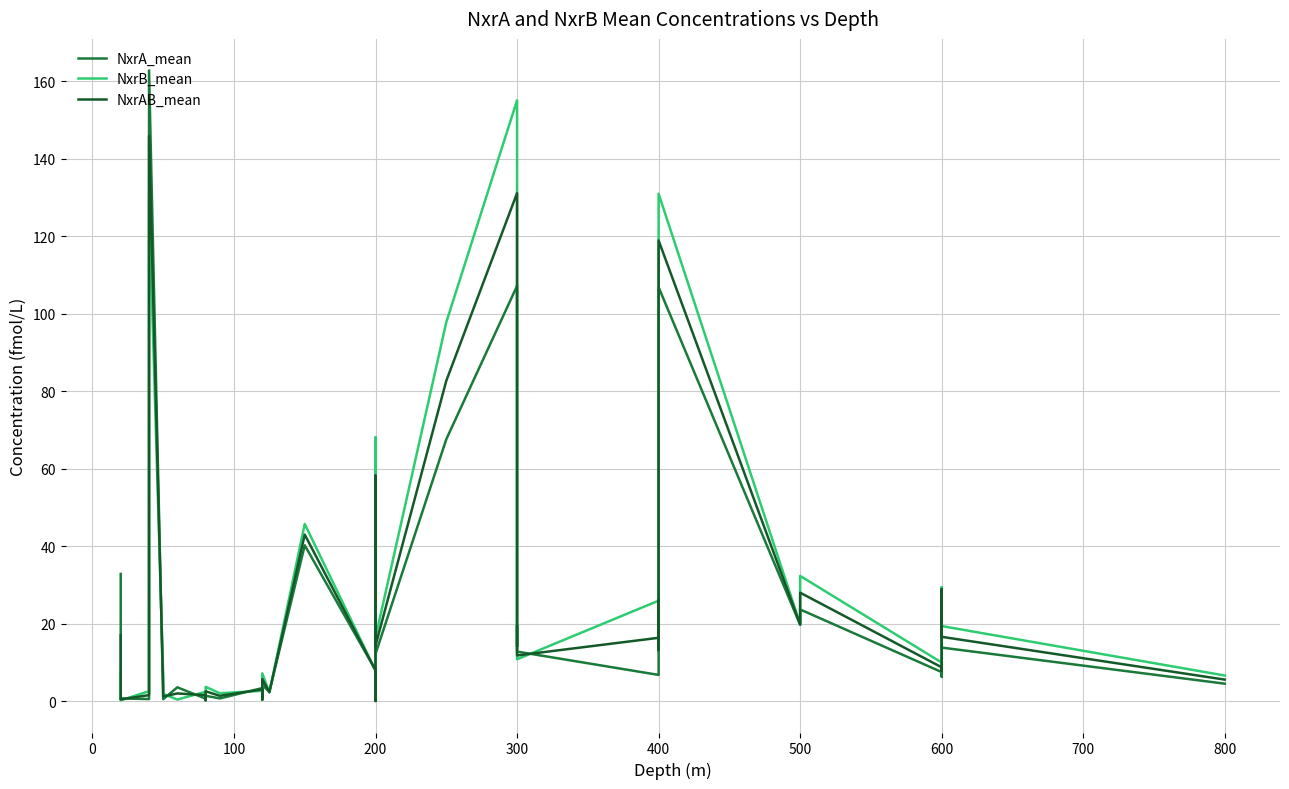

How many intersections are there between NxrB_mean and NxrAB_mean?

15